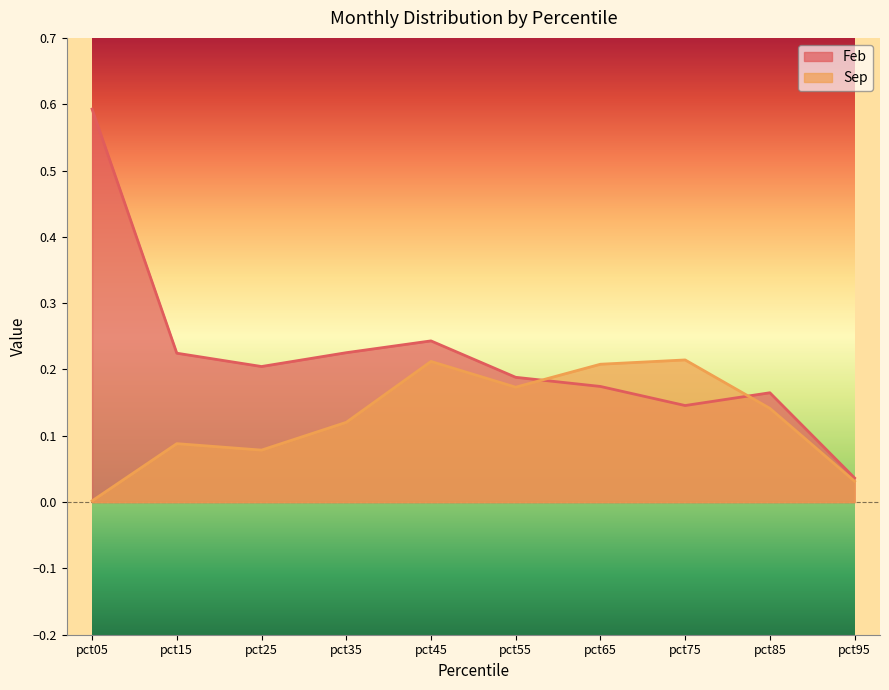

Between pct35 and pct95, which series saw the biggest shift?

Feb